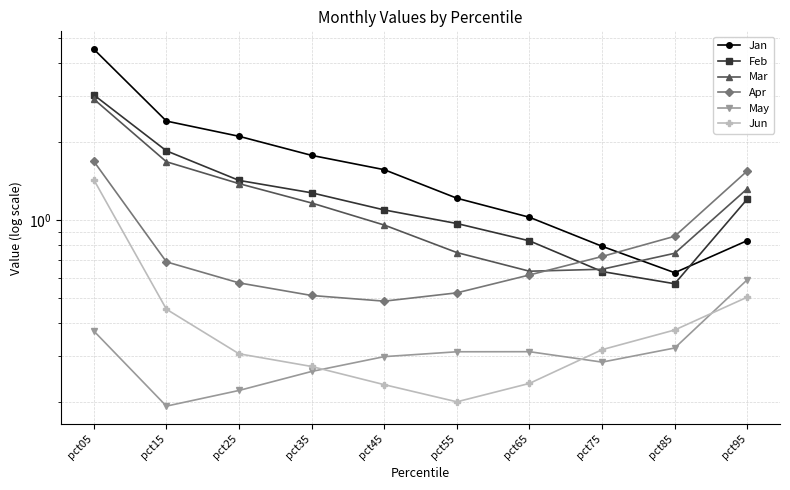

How many interior local valleys does the Jan series have?

1